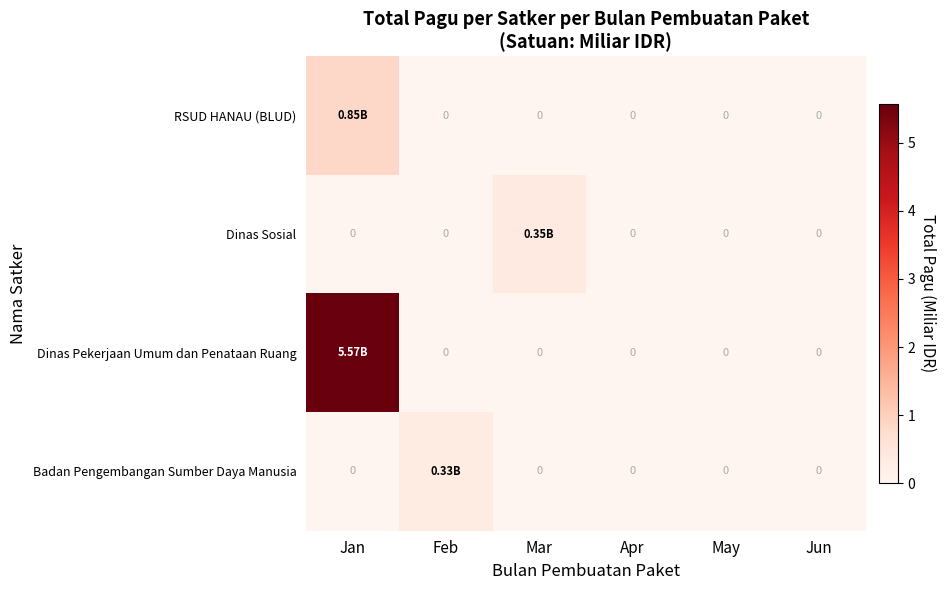

What is the average value of the Dinas Pekerjaan Umum dan Penataan Ruang series?

0.9